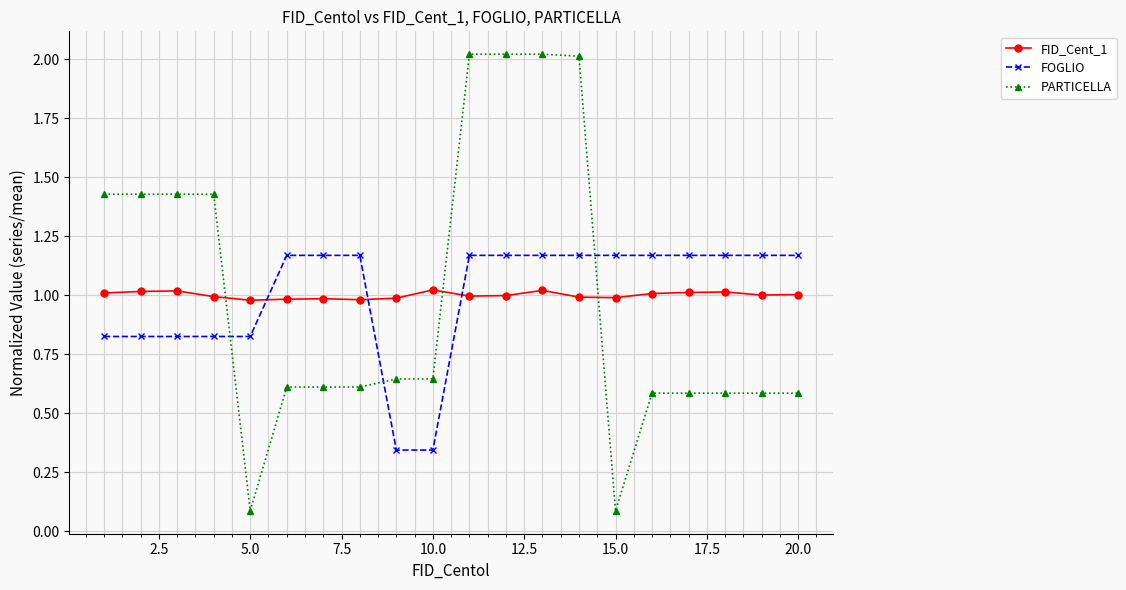

True or false: FID_Cent_1 has more than 1 points higher than both neighbors.

True